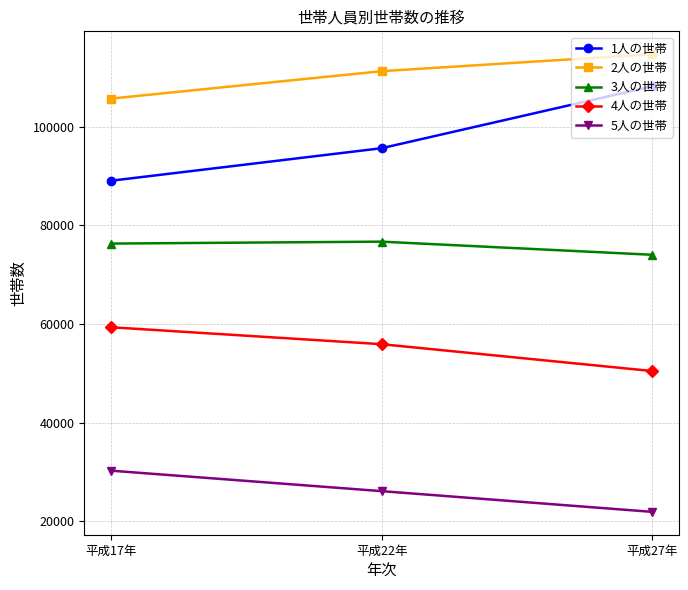

At which label does 1人の世帯 reach its minimum?

平成17年